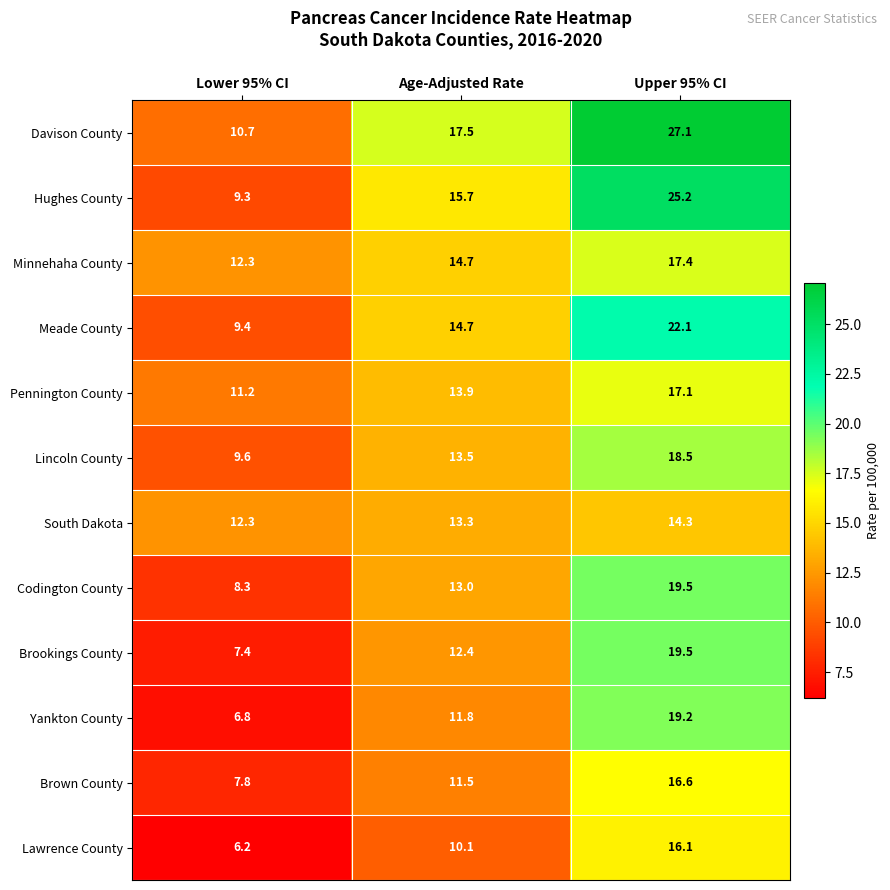

How many data points in South Dakota are less than 13?

1